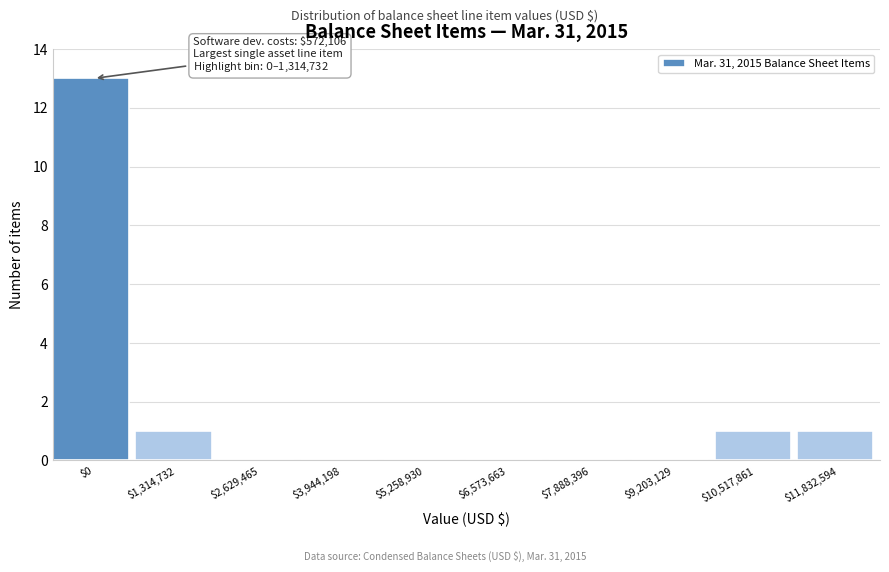

What is the sum of all values?

16